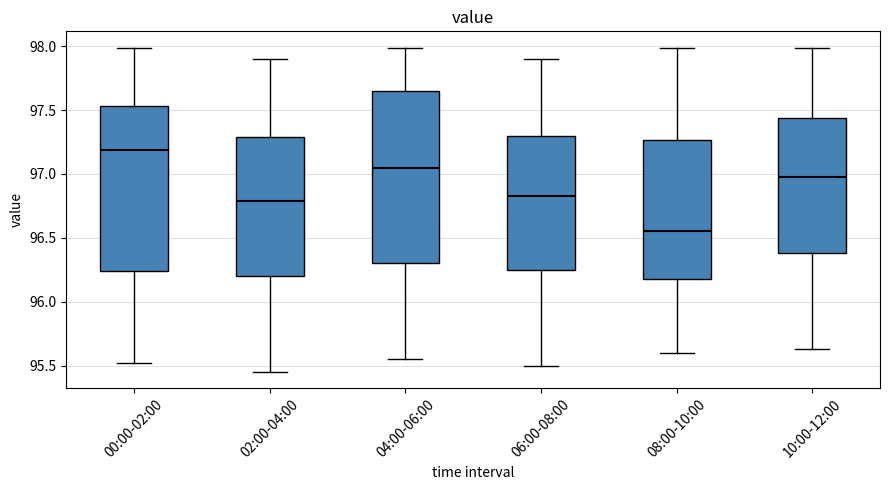

Where does the lower whisker of the box for 06:00-08:00 end on the y-axis? The values are not printed on the chart, so give them approximately, as read against the axis.

95.50